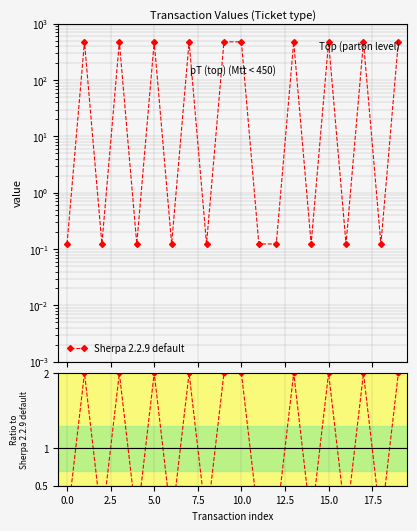

Which series changed the most between 0.0 and 18?

Sherpa 2.2.9 default